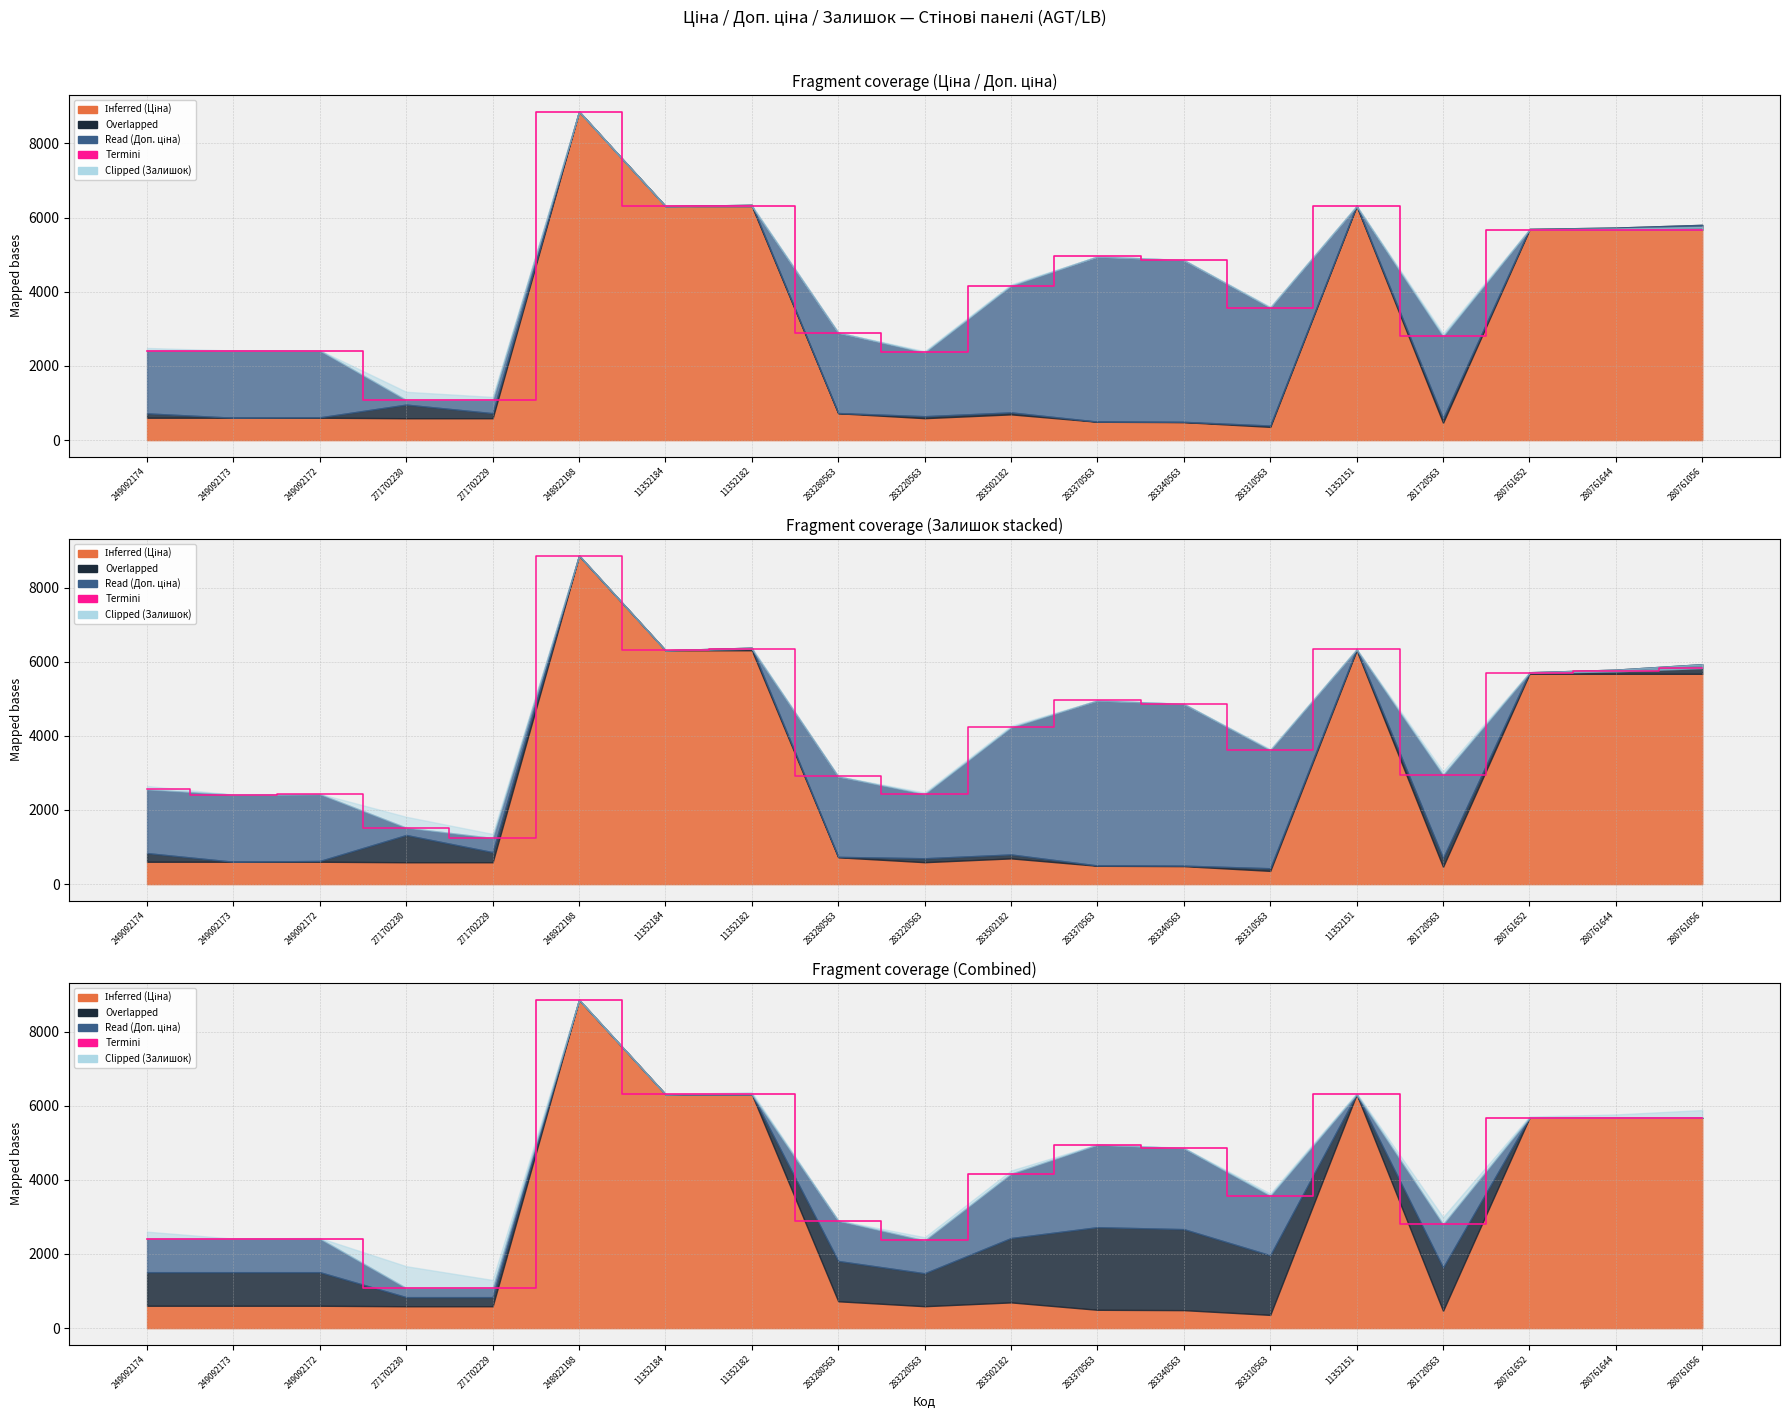

What is the label of the 8th point from the left?

11352182